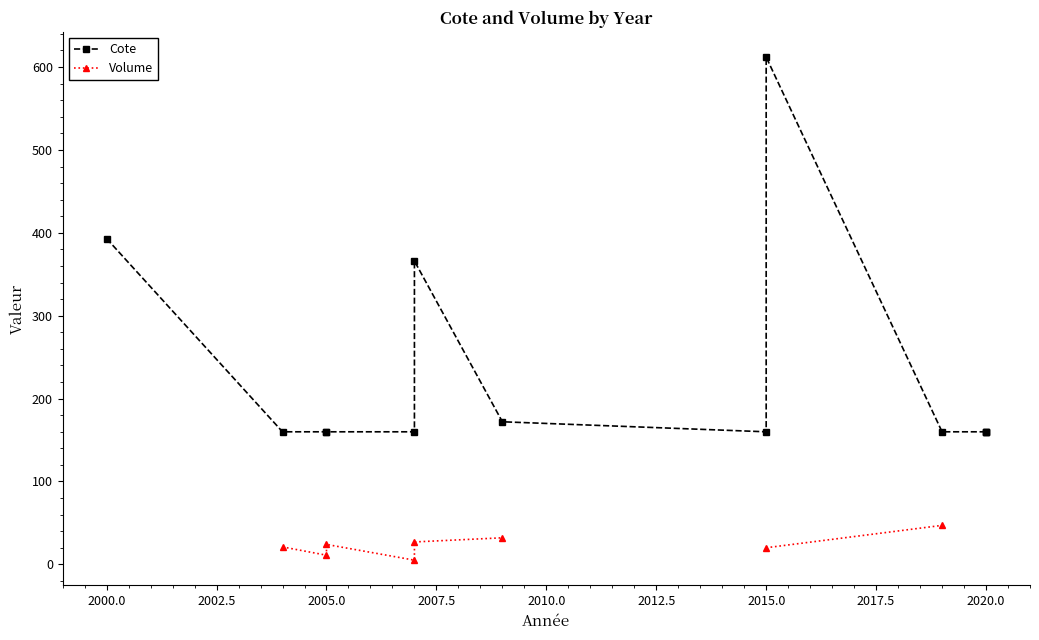

True or false: Volume and Cote cross at least once.

False